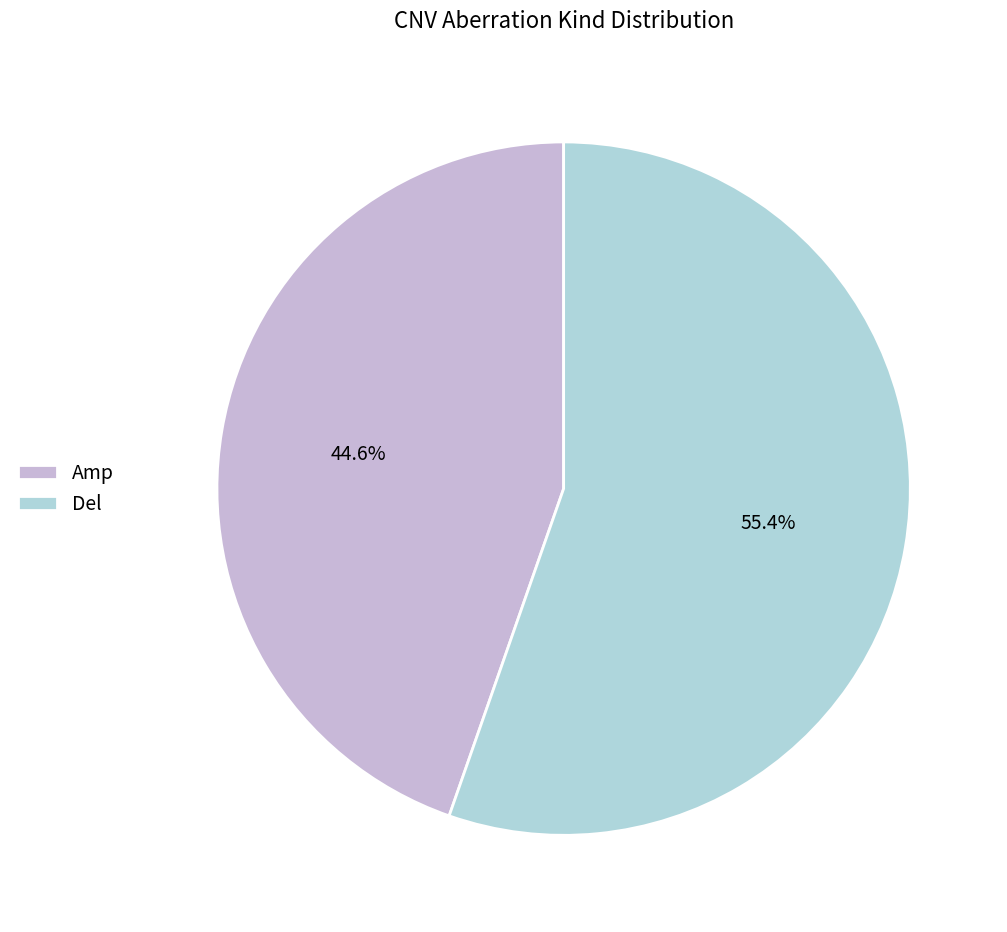

What is the smallest slice in the pie chart?

Amp